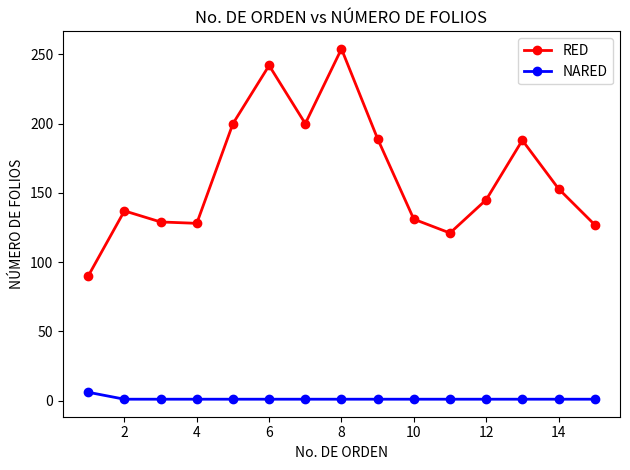

What is the maximum value shown in the chart?

254